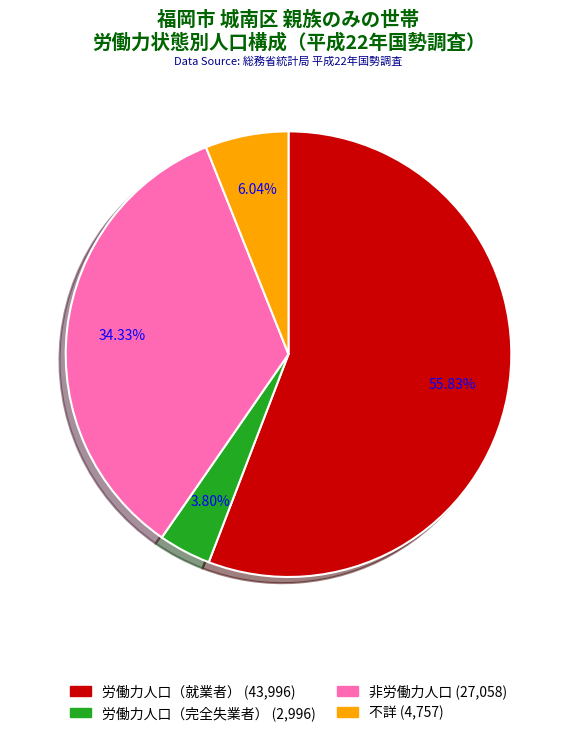

How many slices are in this pie chart?

4